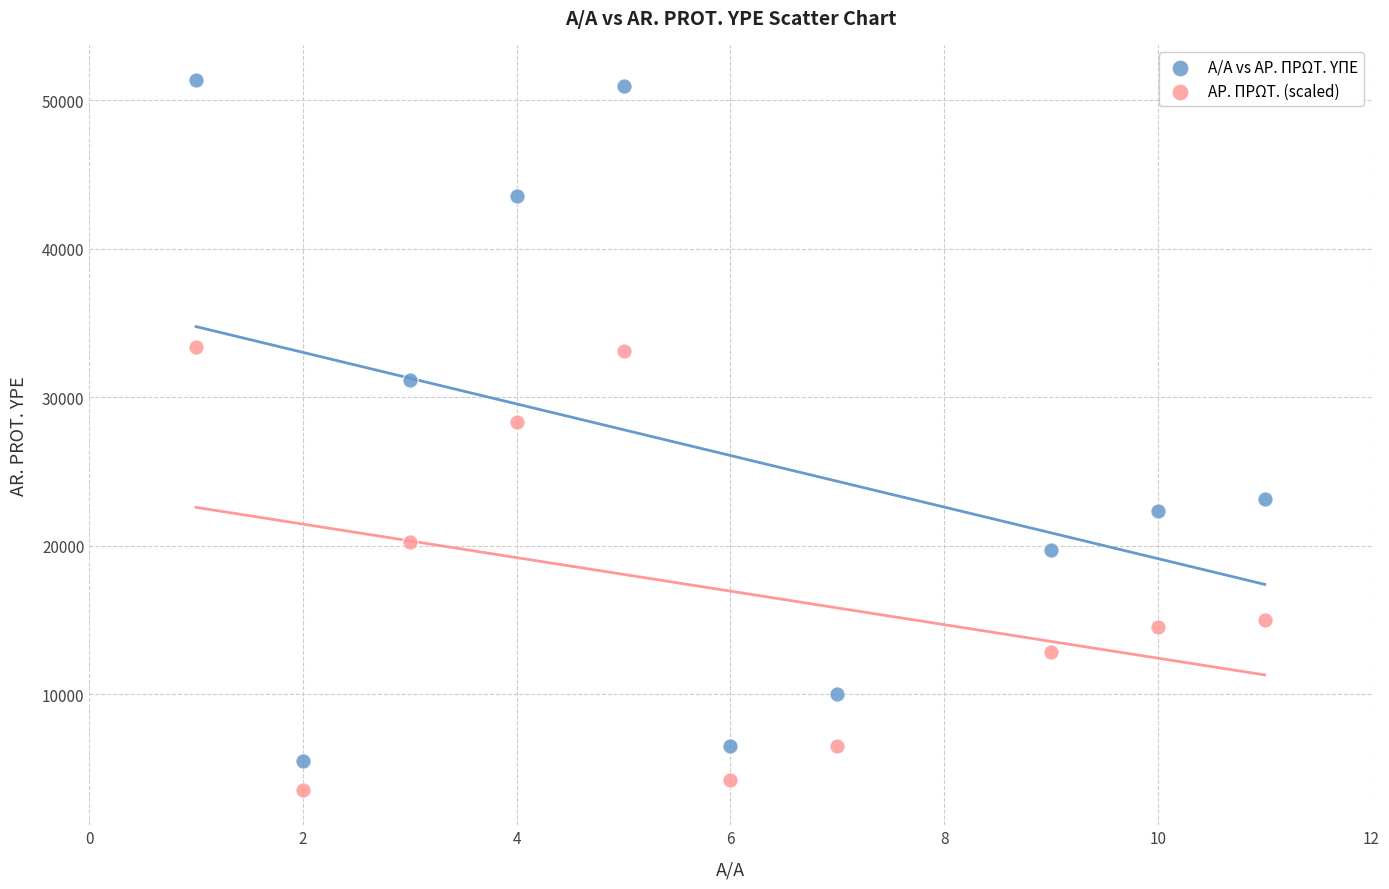

What are all the series names shown in the legend?

Α/Α vs ΑΡ. ΠΡΩΤ. ΥΠΕ, ΑΡ. ΠΡΩΤ. (scaled)